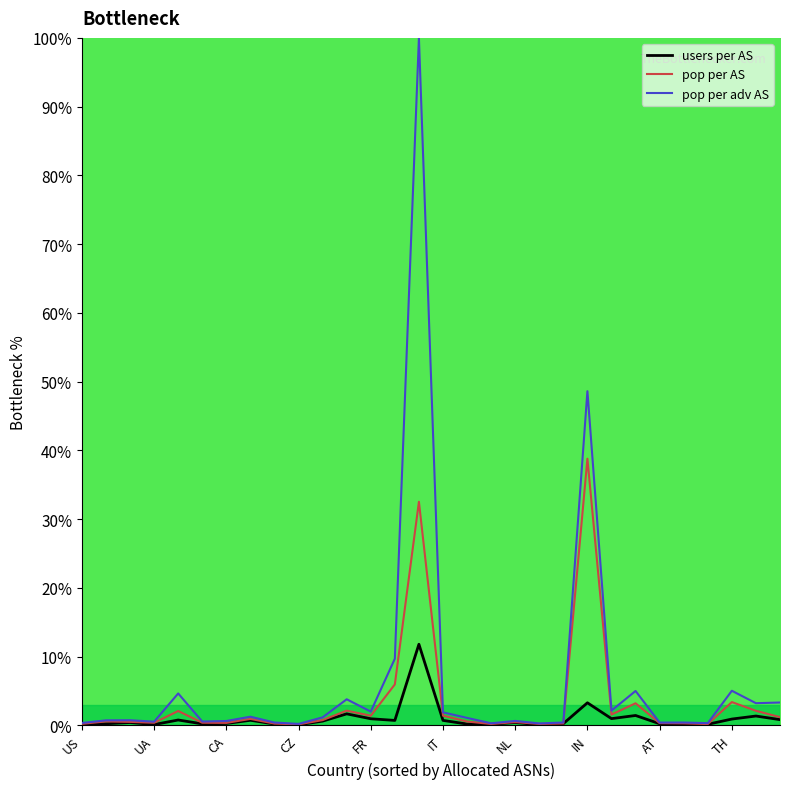

True or false: users per AS has more than 0 points higher than both neighbors.

True